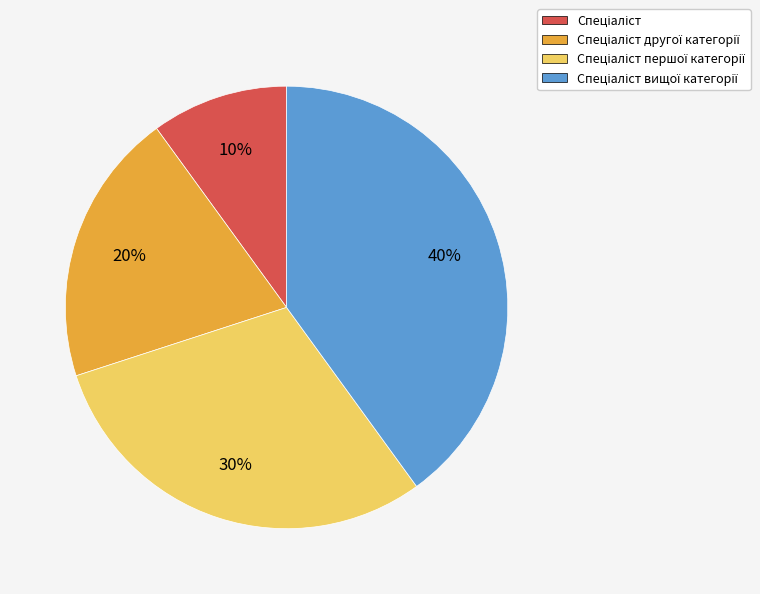

To the nearest percent, what is the difference between the largest and smallest slice percentages?

30%